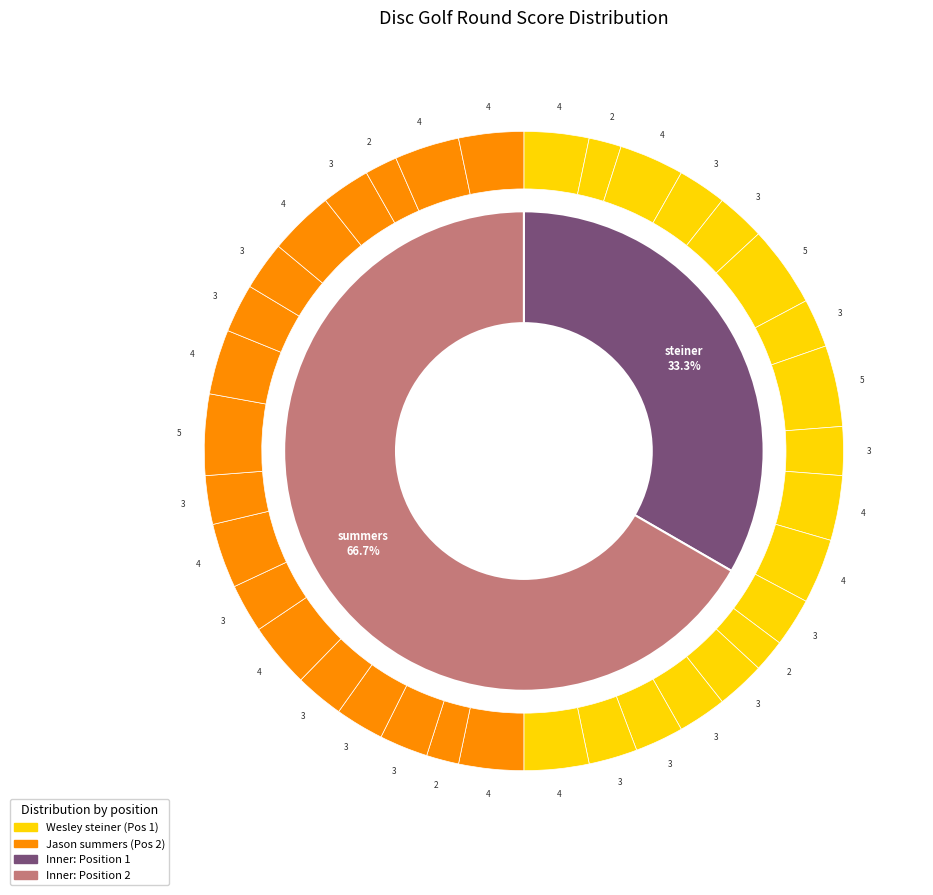

Which category has the biggest portion of the pie?

Jason summers